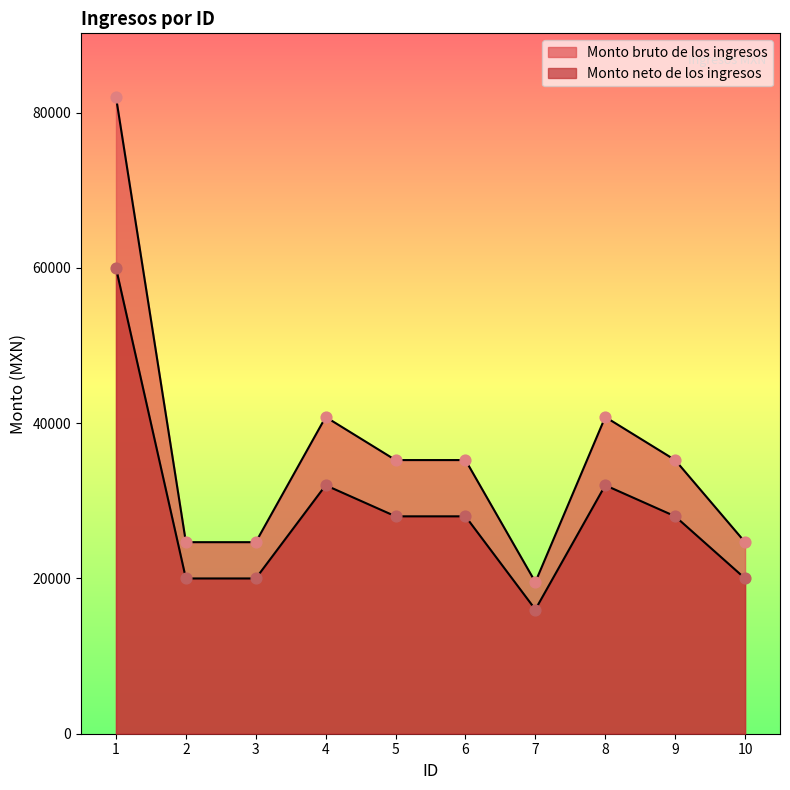

Which series has the largest total across all categories?

Monto bruto de los ingresos